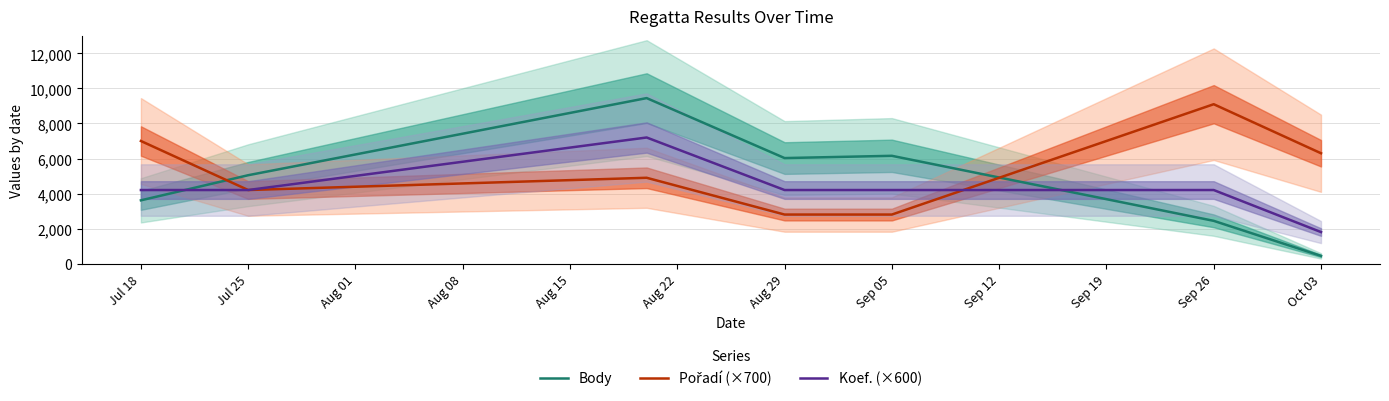

What is the maximum value for Koef. (×600)?

7200